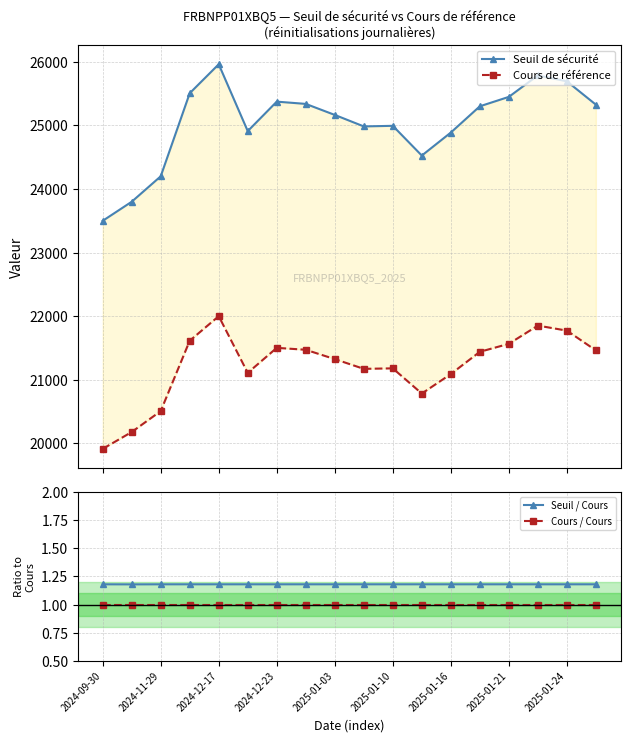

What is the total value across all series at 2024-09-30?

43417.2